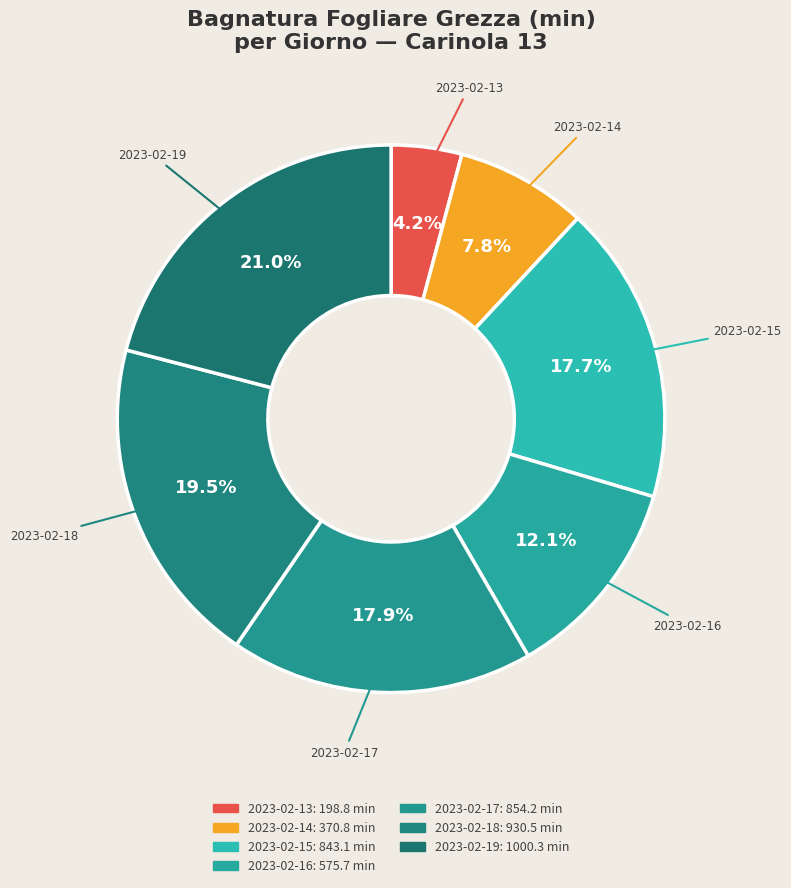

Is 2023-02-16 the majority of the pie?

No